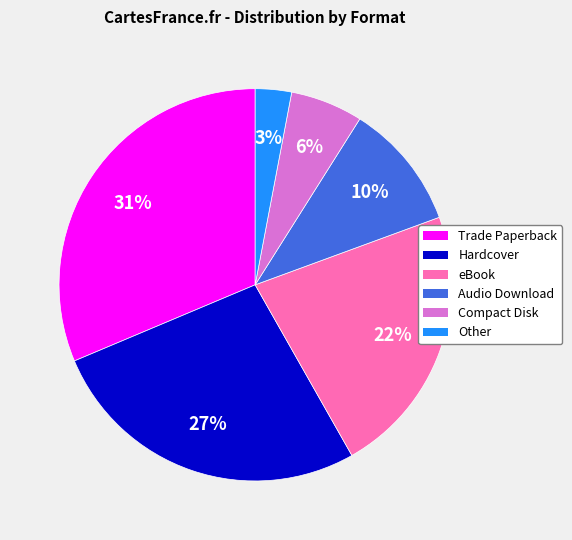

What is the ratio of the value at Other to the value at Trade Paperback?

0.1